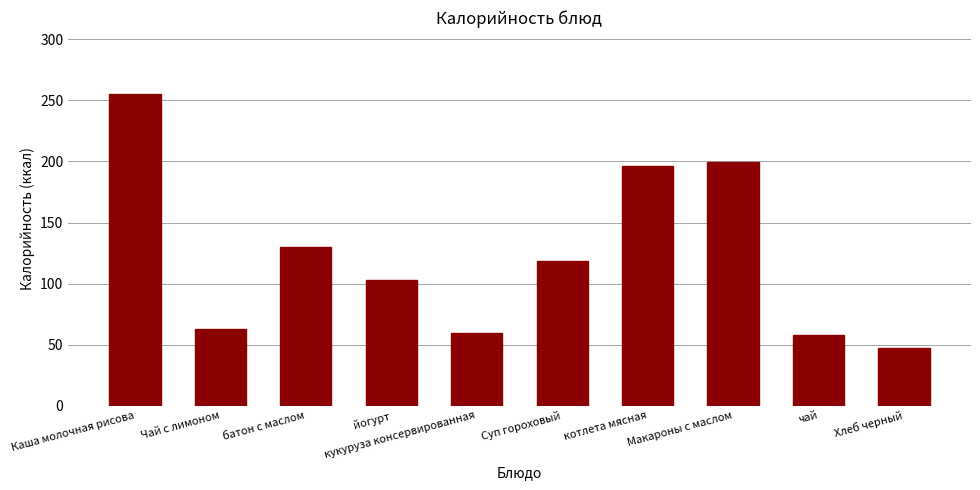

What is the minimum value shown in the chart?

46.9